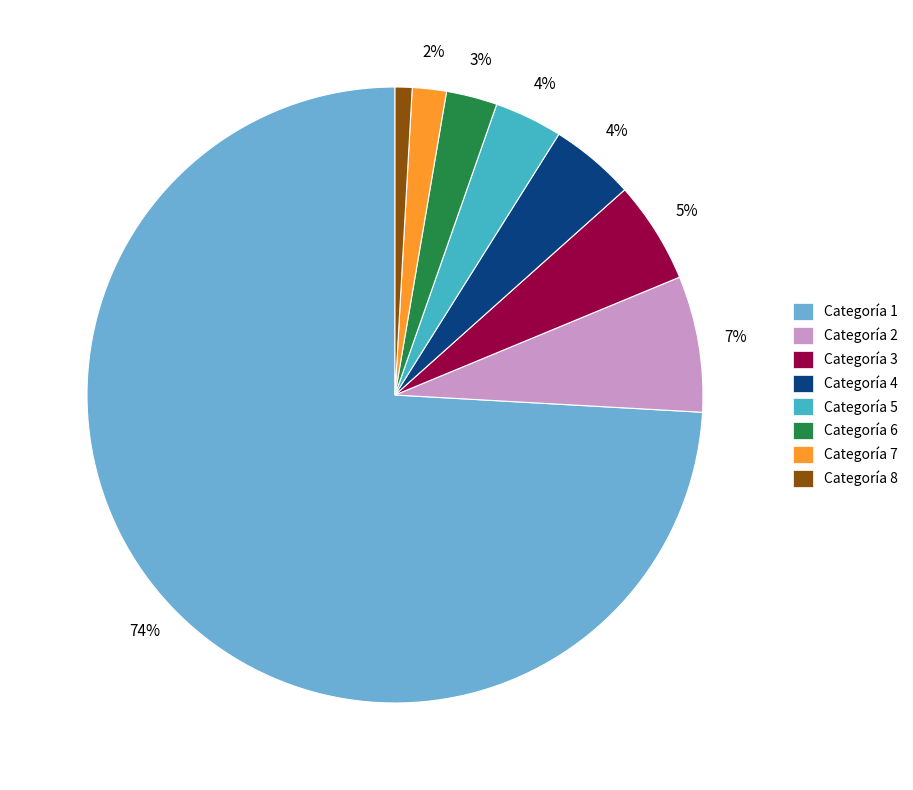

To the nearest percent, what is the average slice percentage?

12%